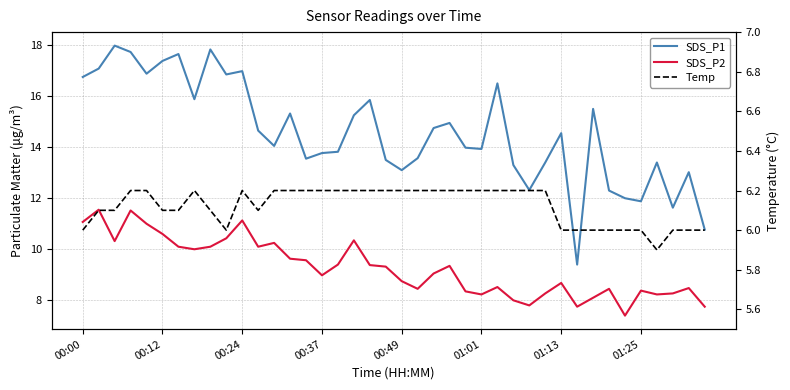

How many categories are shown in the chart?

40